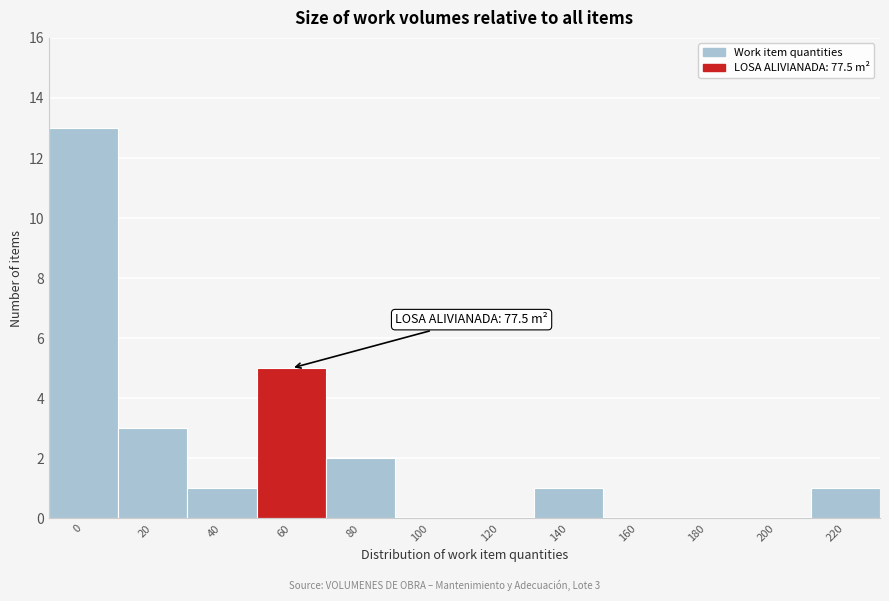

Reading left to right, what are all the values shown in this chart?

0=13	20=3	40=1	60=5	80=2	100=0	120=0	140=1	160=0	180=0	200=0	220=1